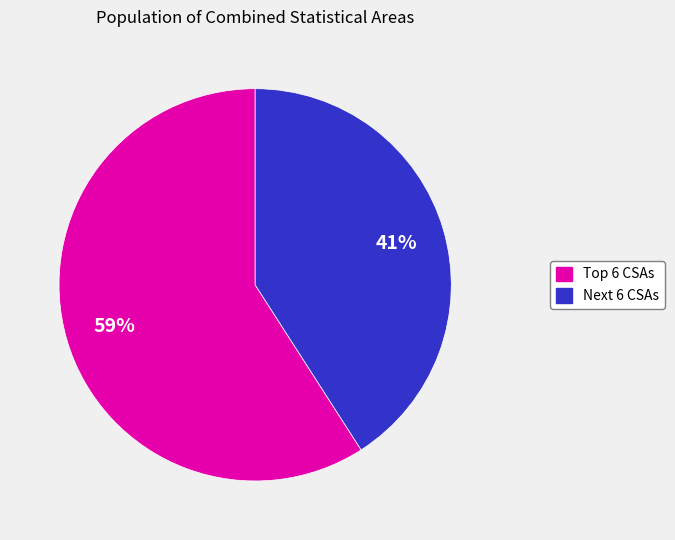

To the nearest percent, what is the average slice percentage?

50%